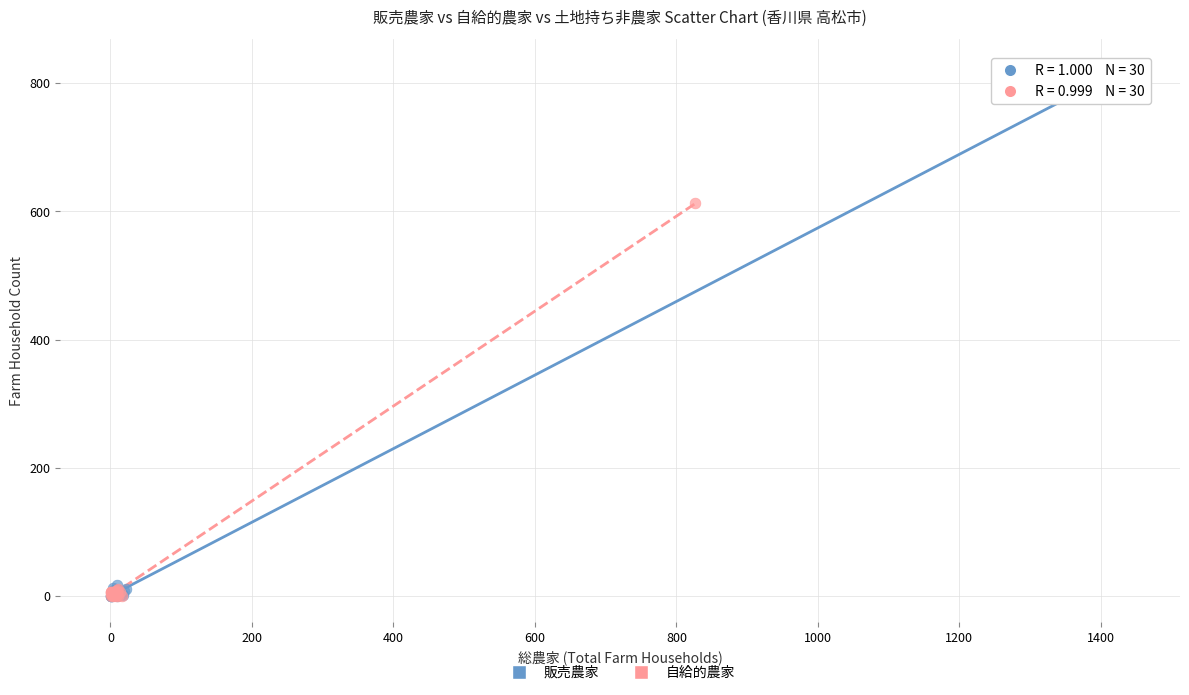

What are all the series names shown in the legend?

販売農家, 自給的農家